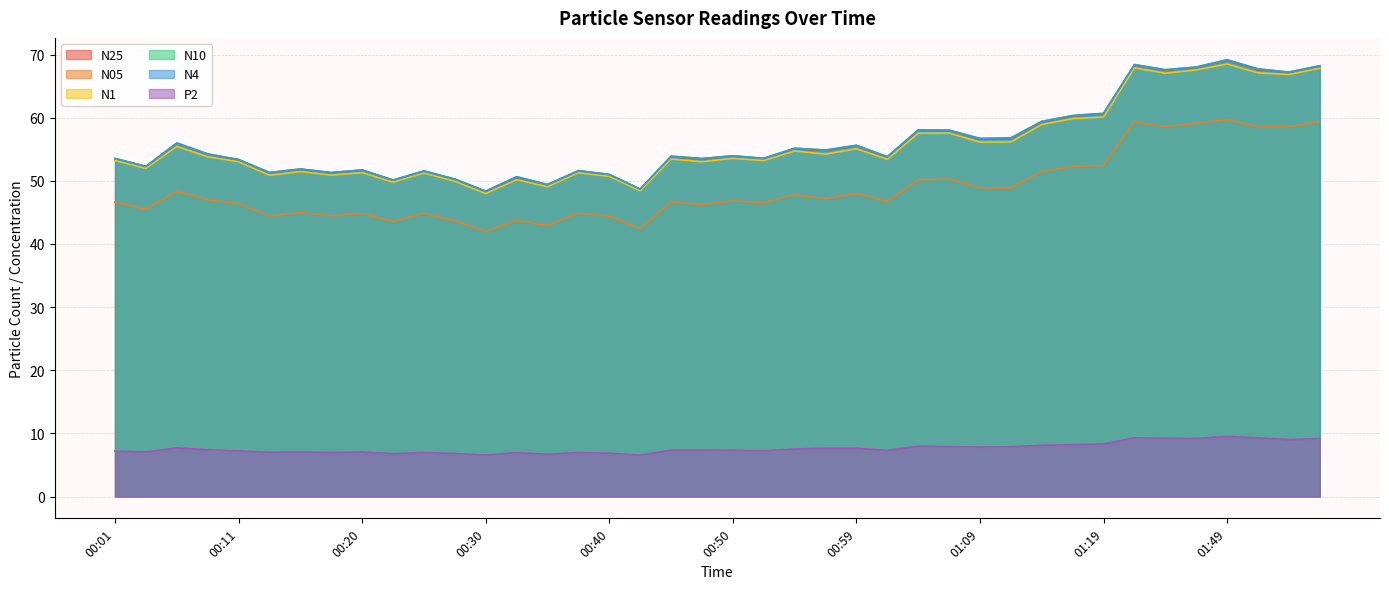

What is the difference between the maximum and second lowest values in the N10 series?

20.5